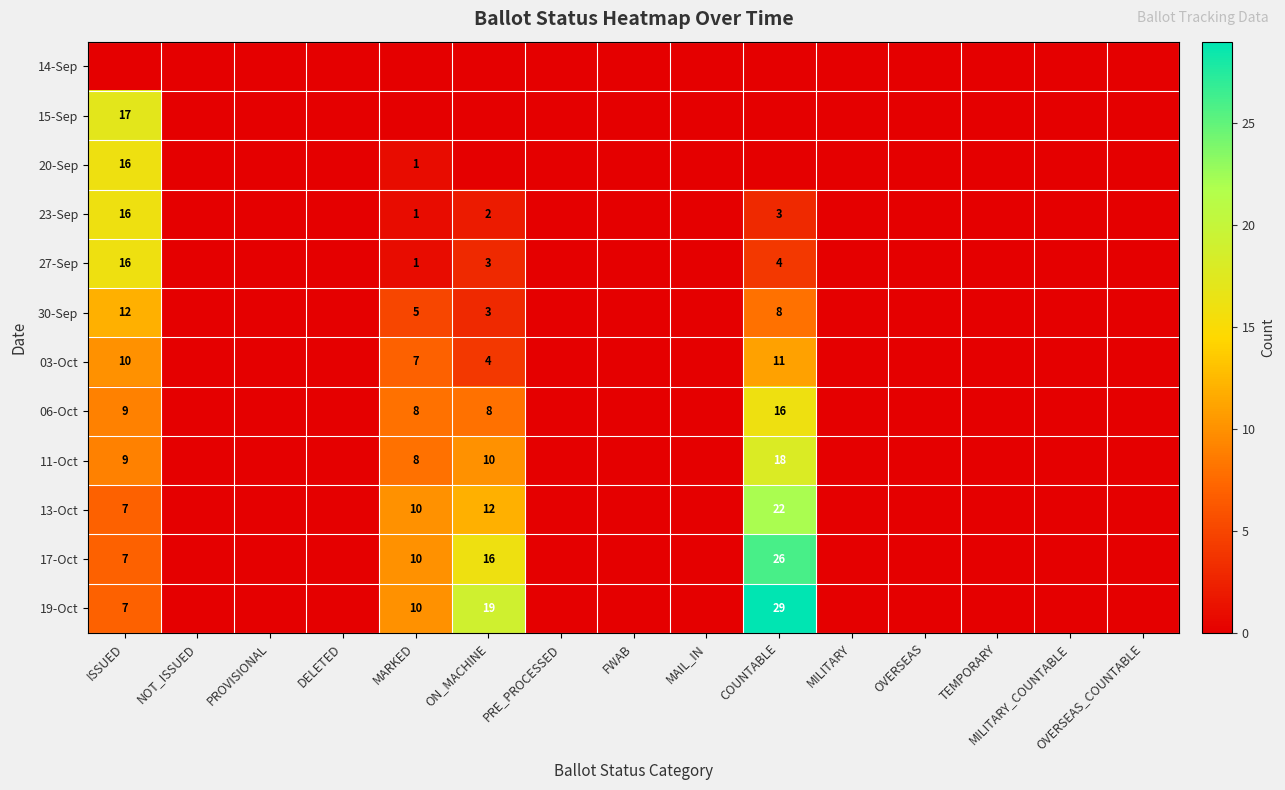

True or false: 03-Oct has a value of 12 at MARKED.

False